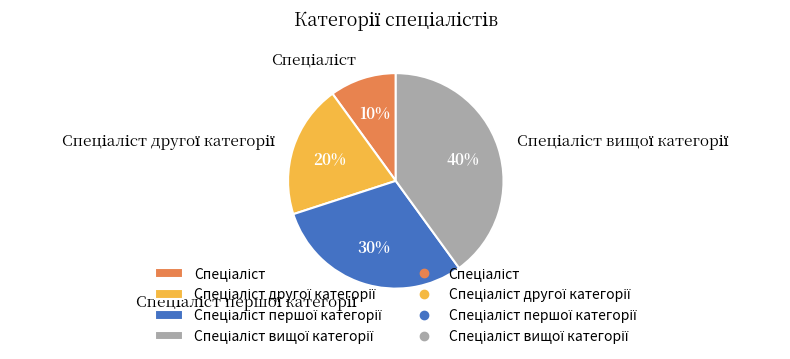

Does any single category account for the majority?

No